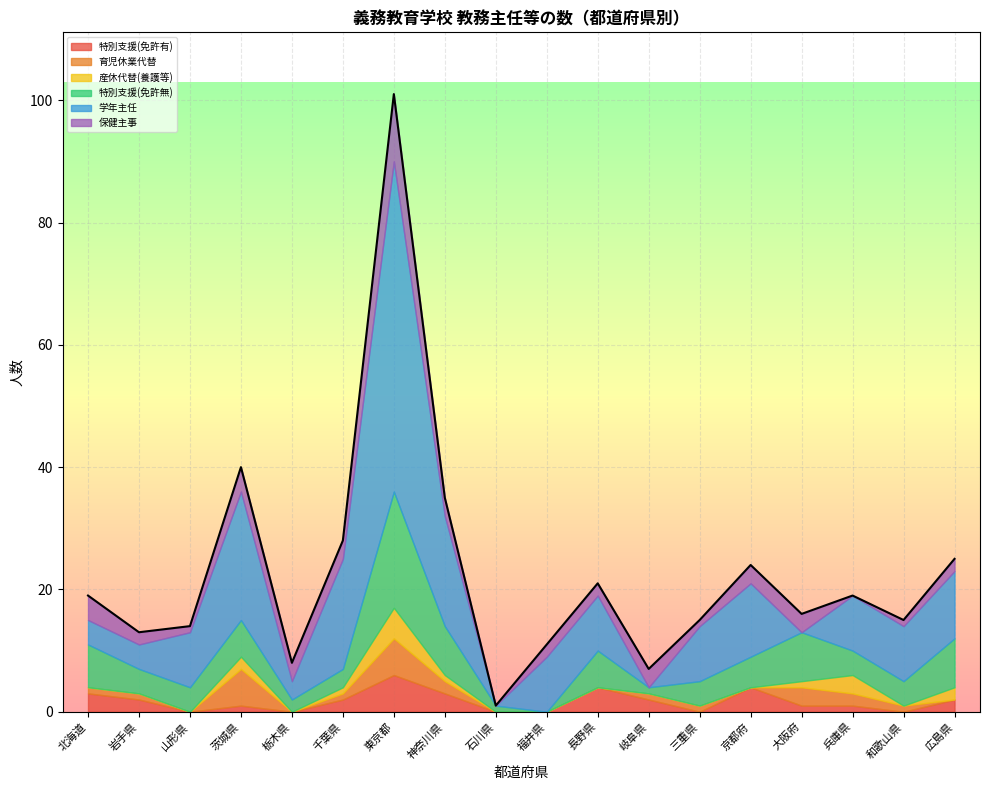

True or false: 育児休業代替 has more than 1 points higher than both neighbors.

True